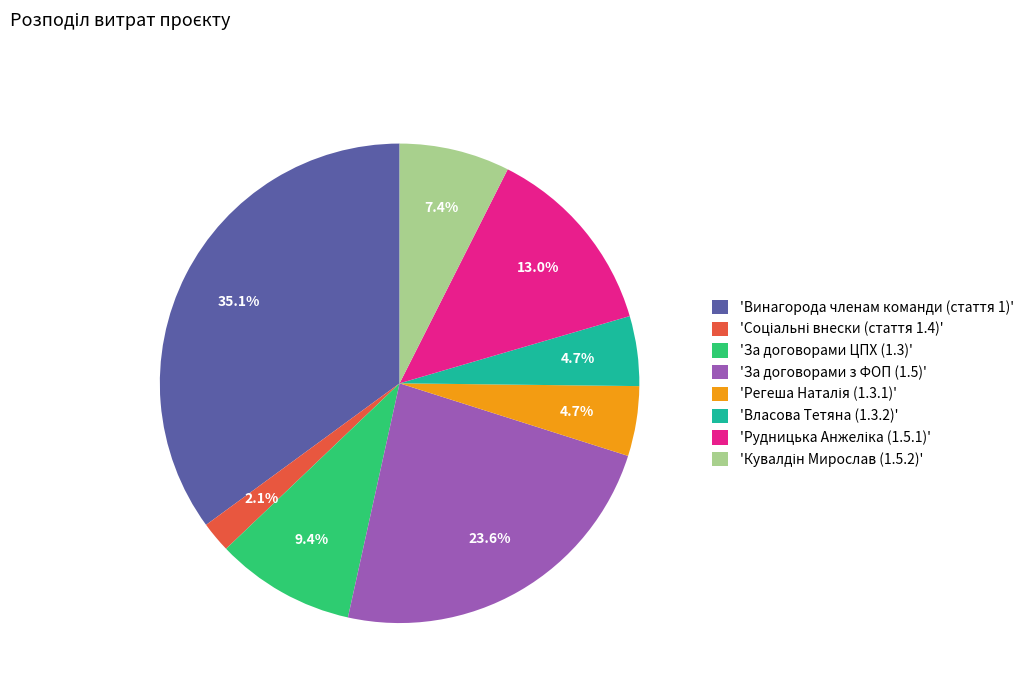

How many segments does this pie chart have?

8